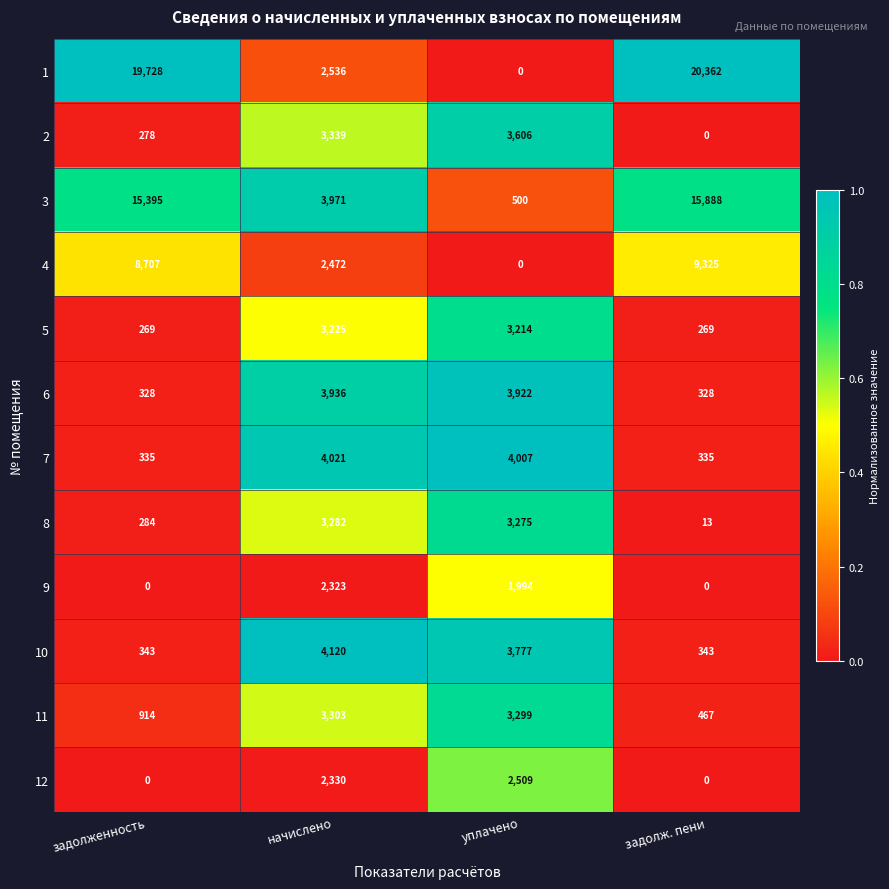

Which series has the largest total across all categories?

1